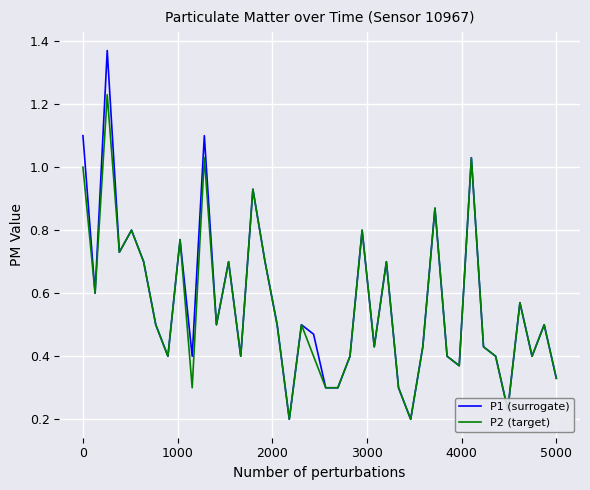

Which series has the widest spread of values?

P1 (surrogate)